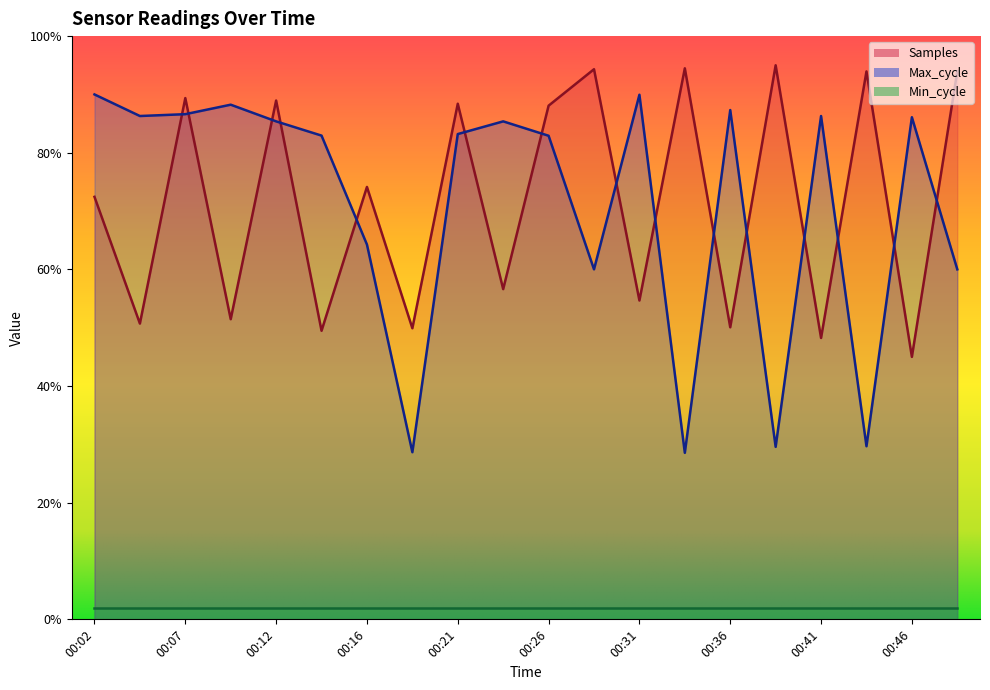

Which series has the largest total across all categories?

Samples